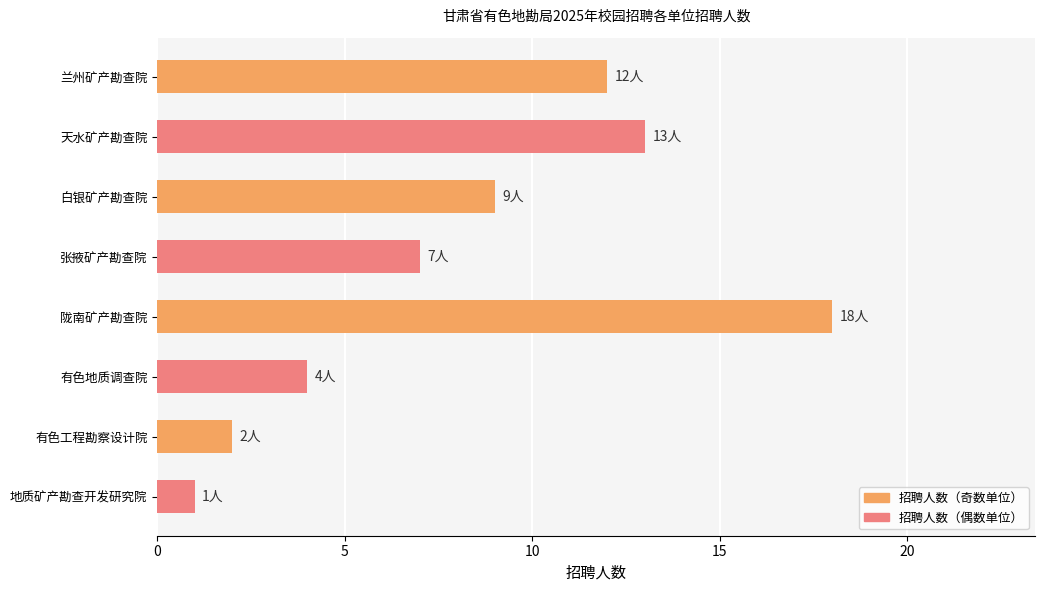

List the labels in order of value, largest first.

陇南矿产勘查院, 天水矿产勘查院, 兰州矿产勘查院, 白银矿产勘查院, 张掖矿产勘查院, 有色地质调查院, 有色工程勘察设计院, 地质矿产勘查开发研究院